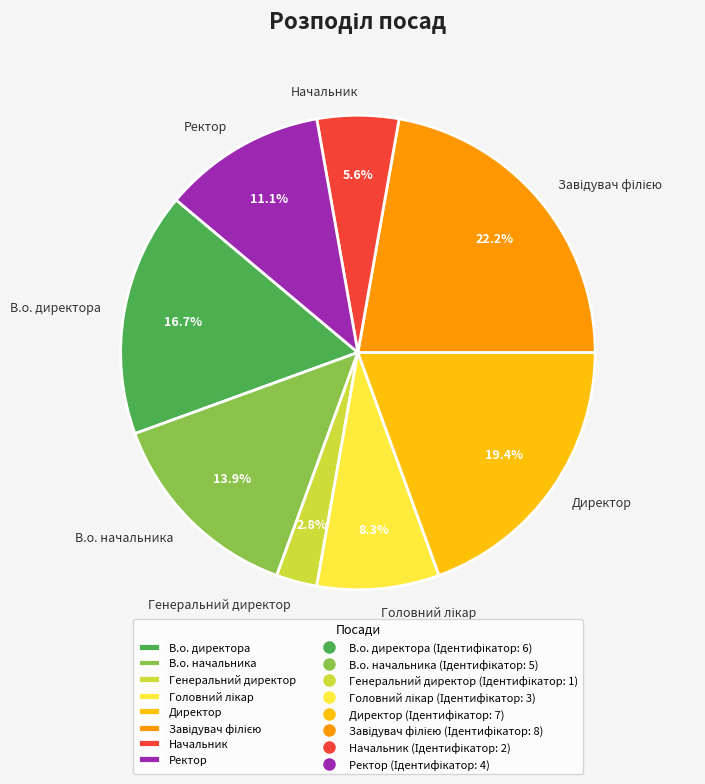

Which category has the smallest portion of the pie?

Генеральний директор